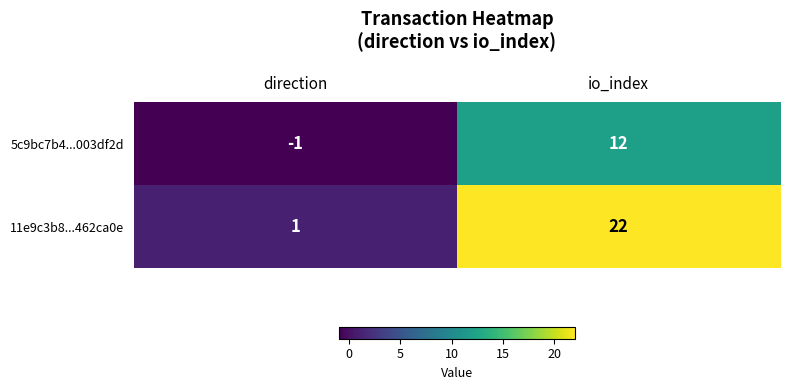

Rank the series at direction from highest to lowest value.

11e9c3b8...462ca0e, 5c9bc7b4...003df2d